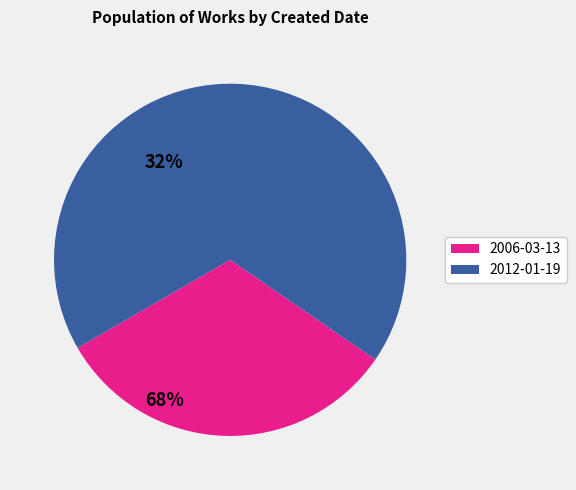

The 2006-03-13 slice represents 32% of the pie. True or false?

True